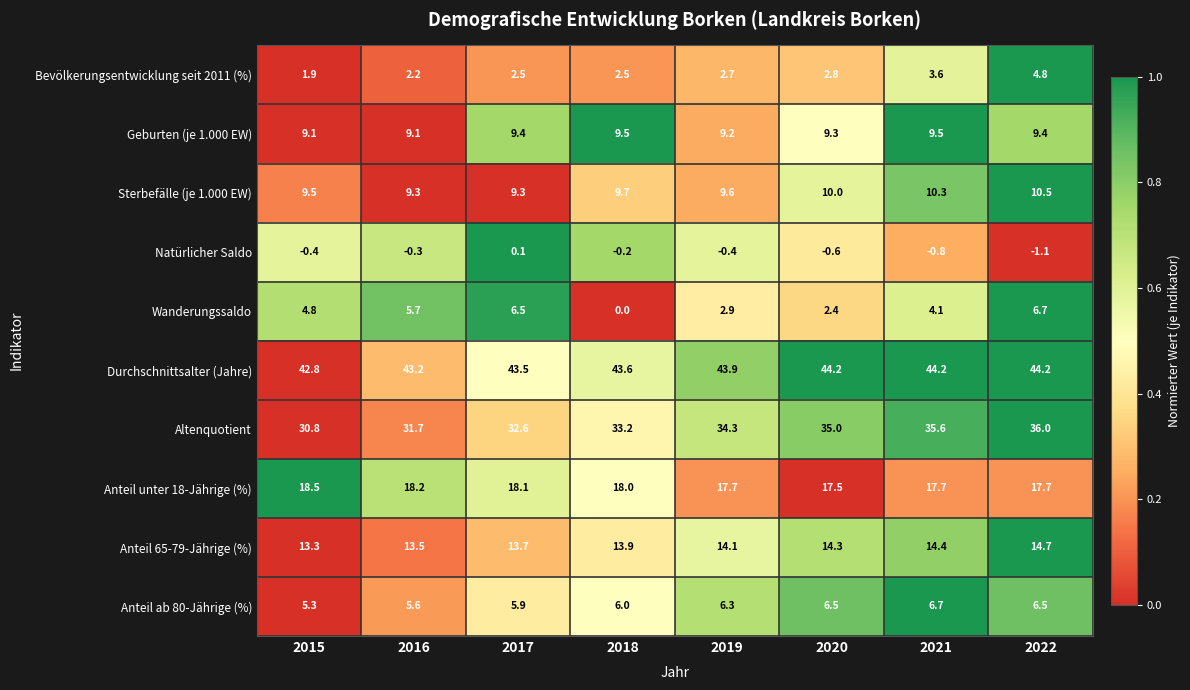

Which series has the largest range (max minus min)?

Wanderungssaldo